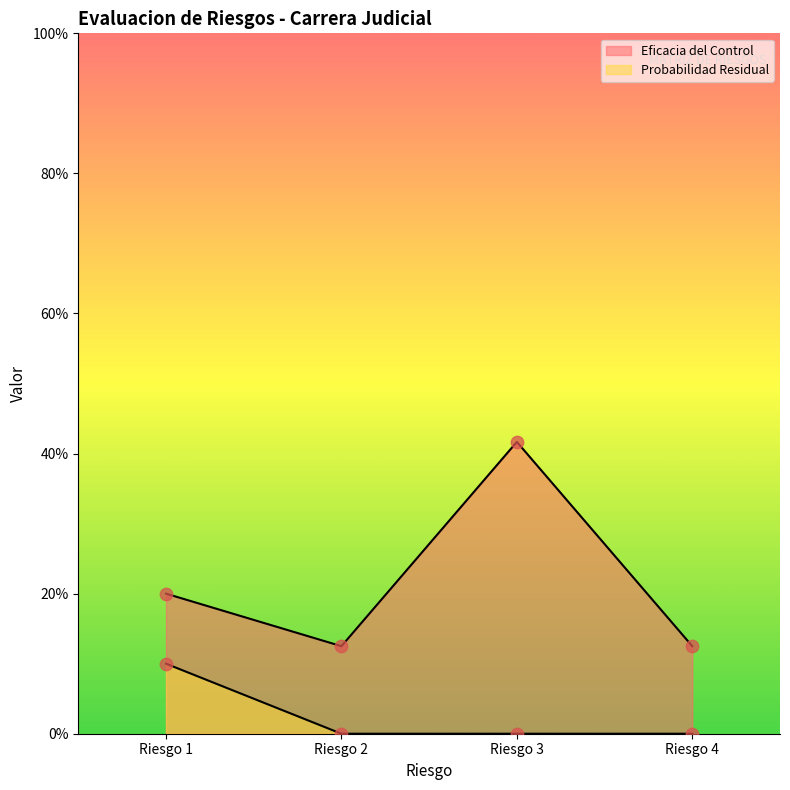

What is the total value across all series at Riesgo 4?

0.1